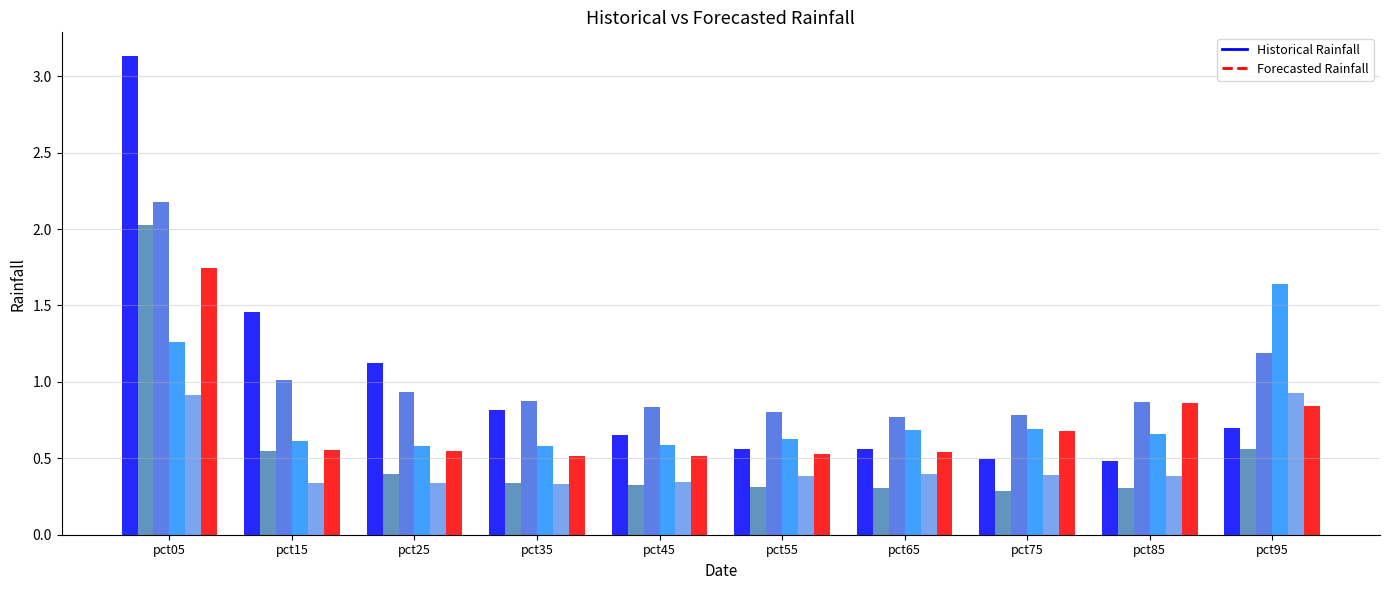

What is the total value across all series at pct05?

11.3